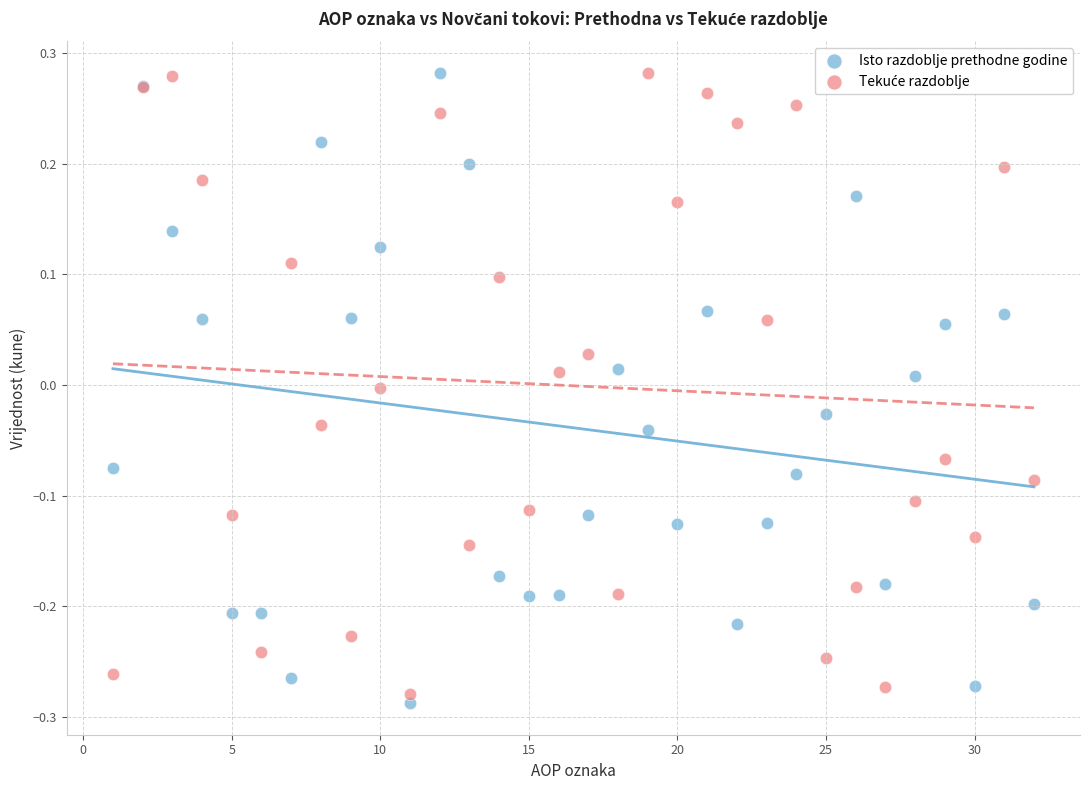

What is the X range (max minus min) for the scatter plot?

31.0